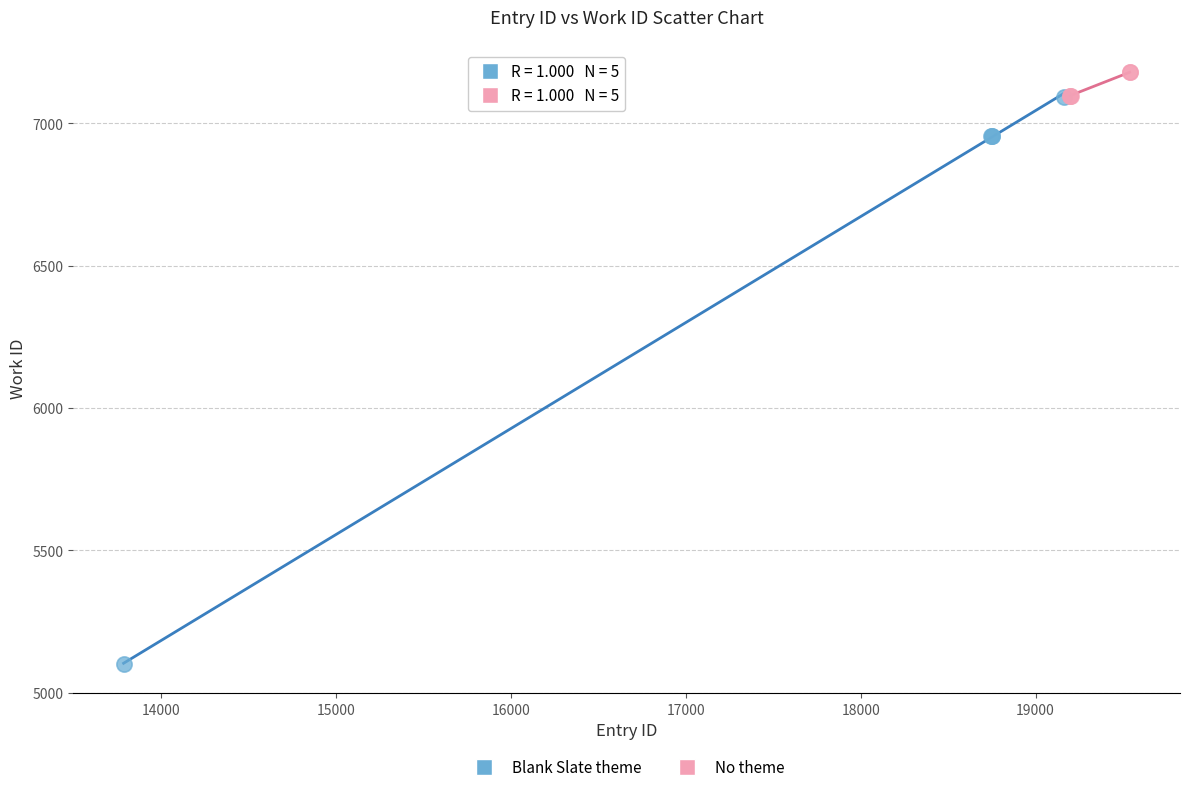

Which series reaches the minimum Y coordinate?

Blank Slate theme